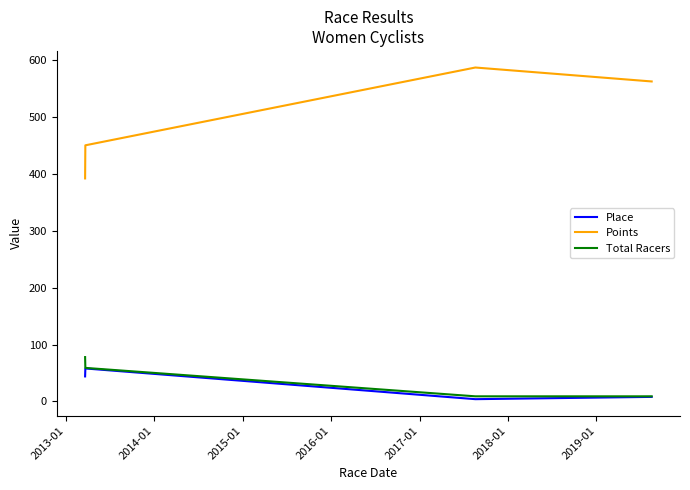

What is the greatest value displayed?

587.3